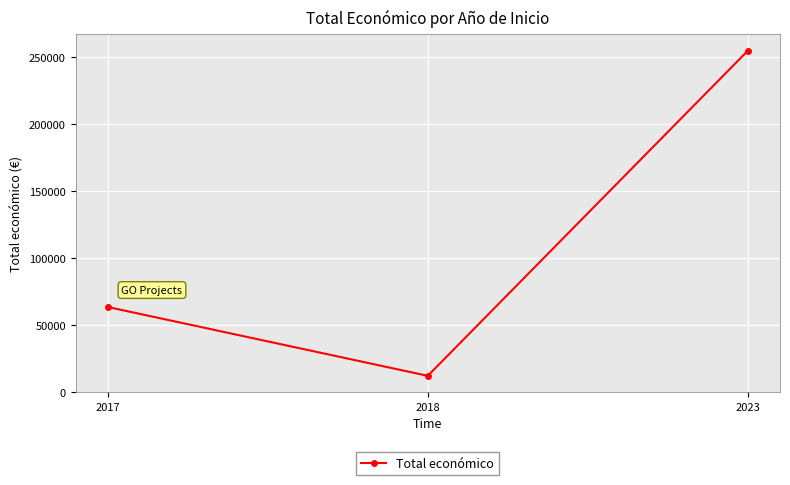

How many values are between 12000 and 254993?

3